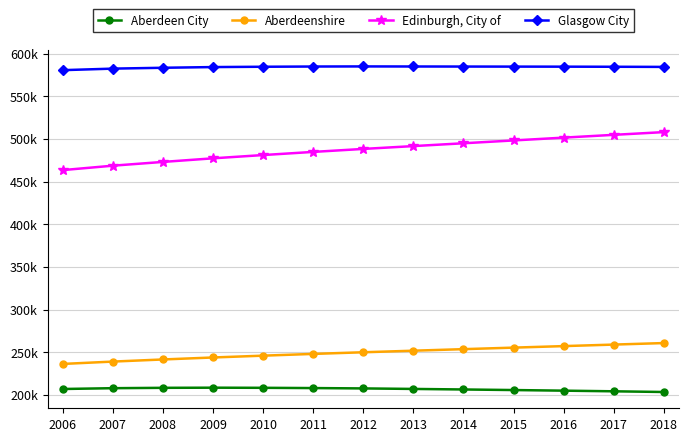

Does the chart display data point markers on the line(s)?

Yes